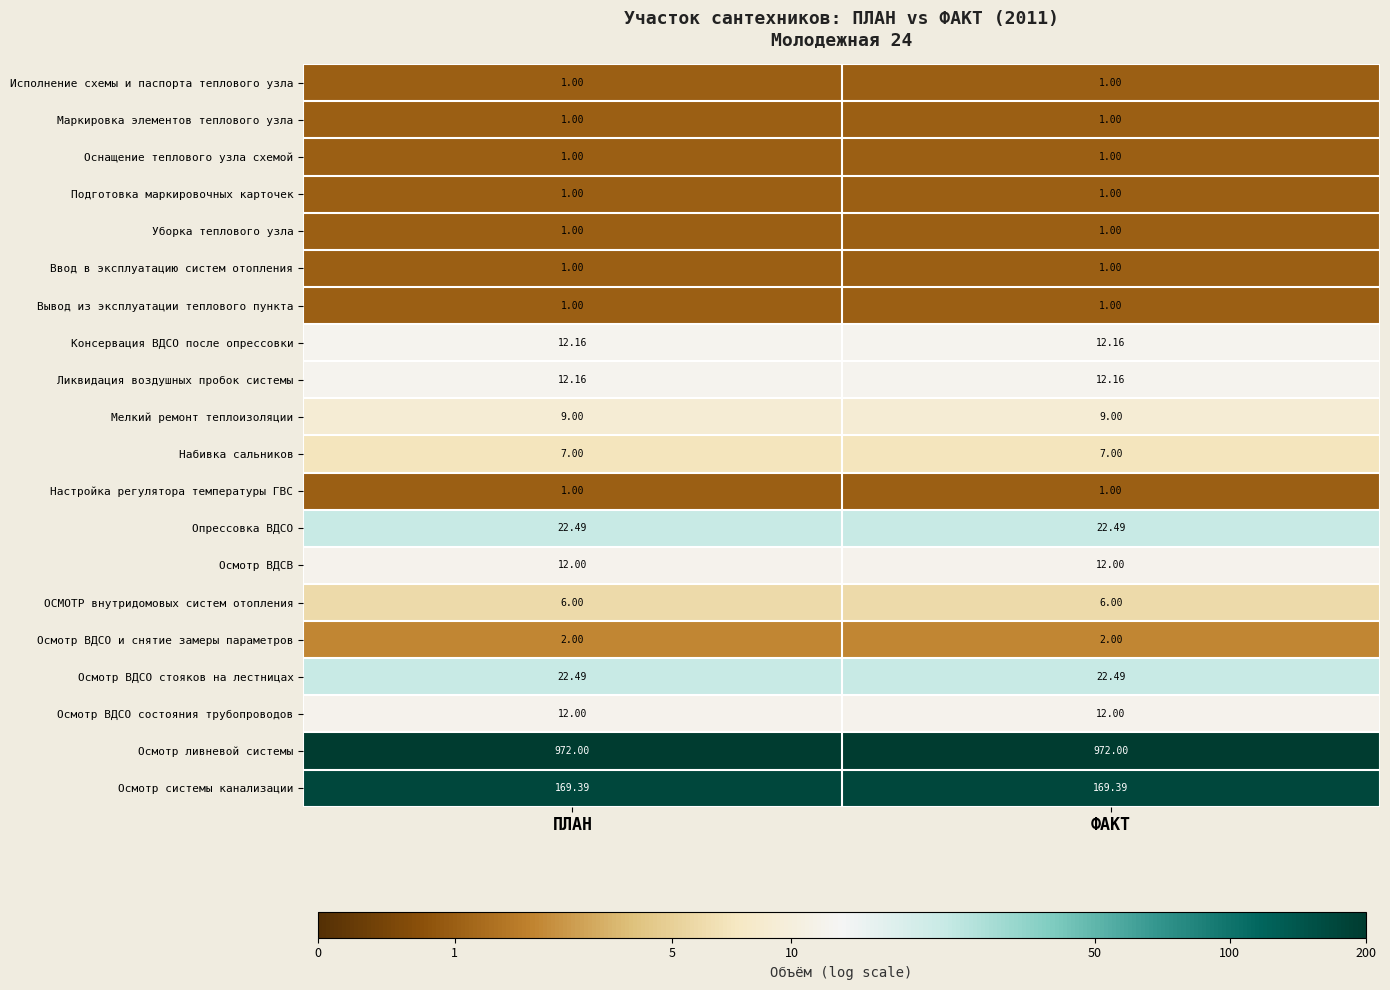

What is the greatest value displayed?

972.0